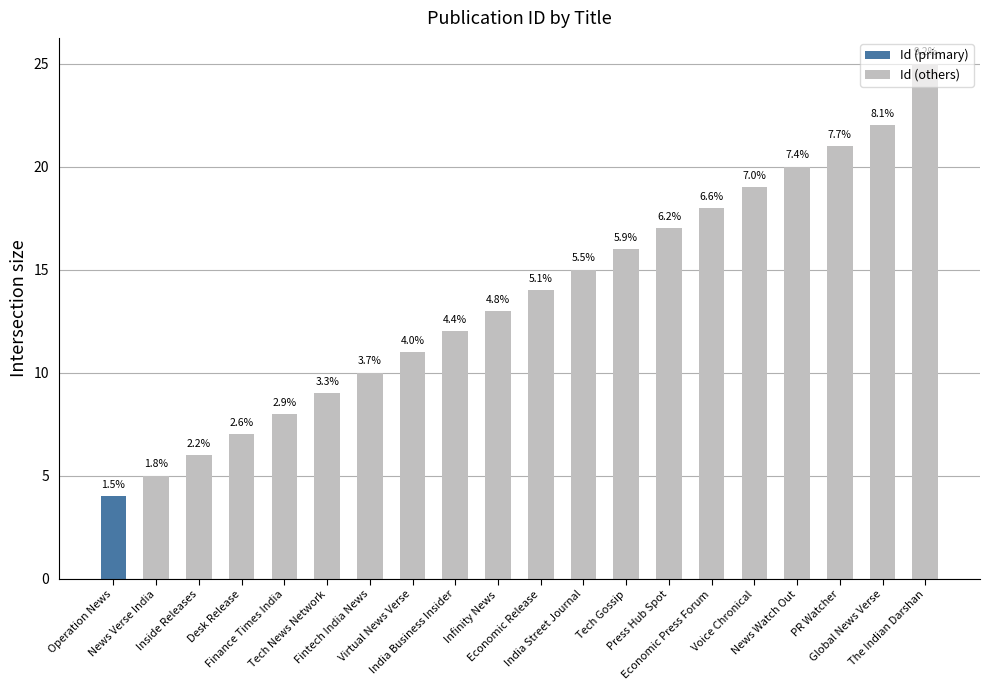

How many values exceed 14?

9